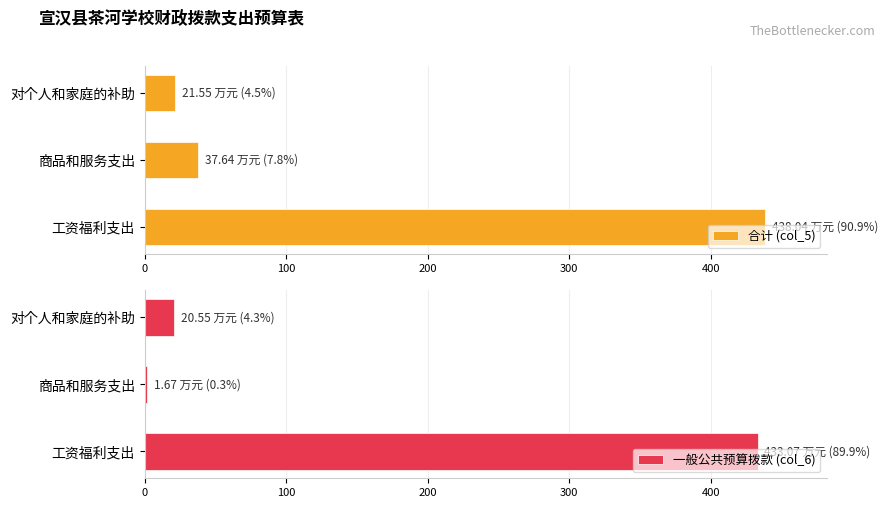

What are all the series names shown in the legend?

合计 (col_5), 一般公共预算拨款 (col_6)